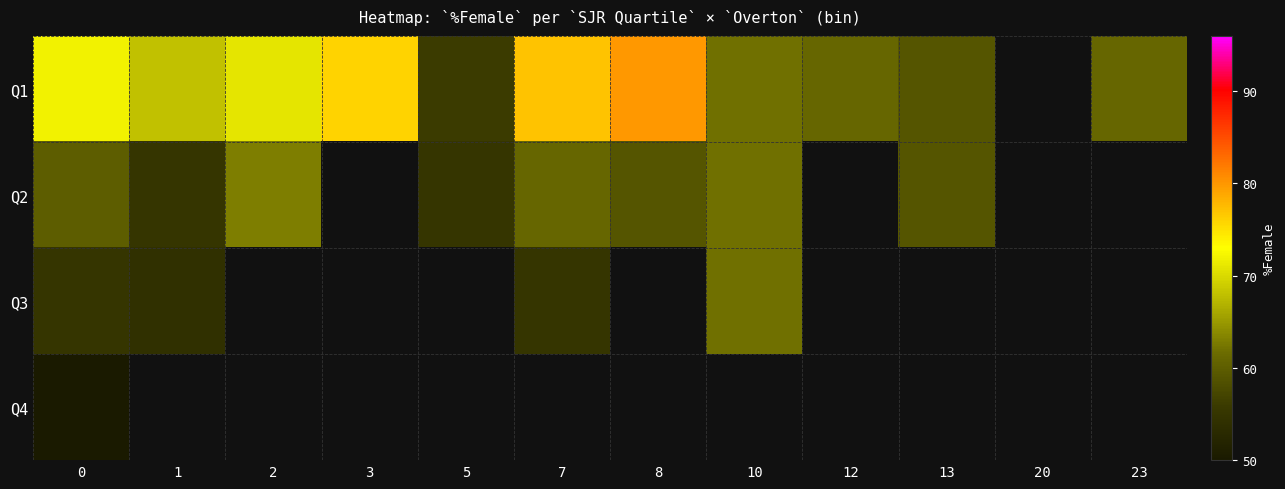

What is the maximum value shown in the chart?

80.0